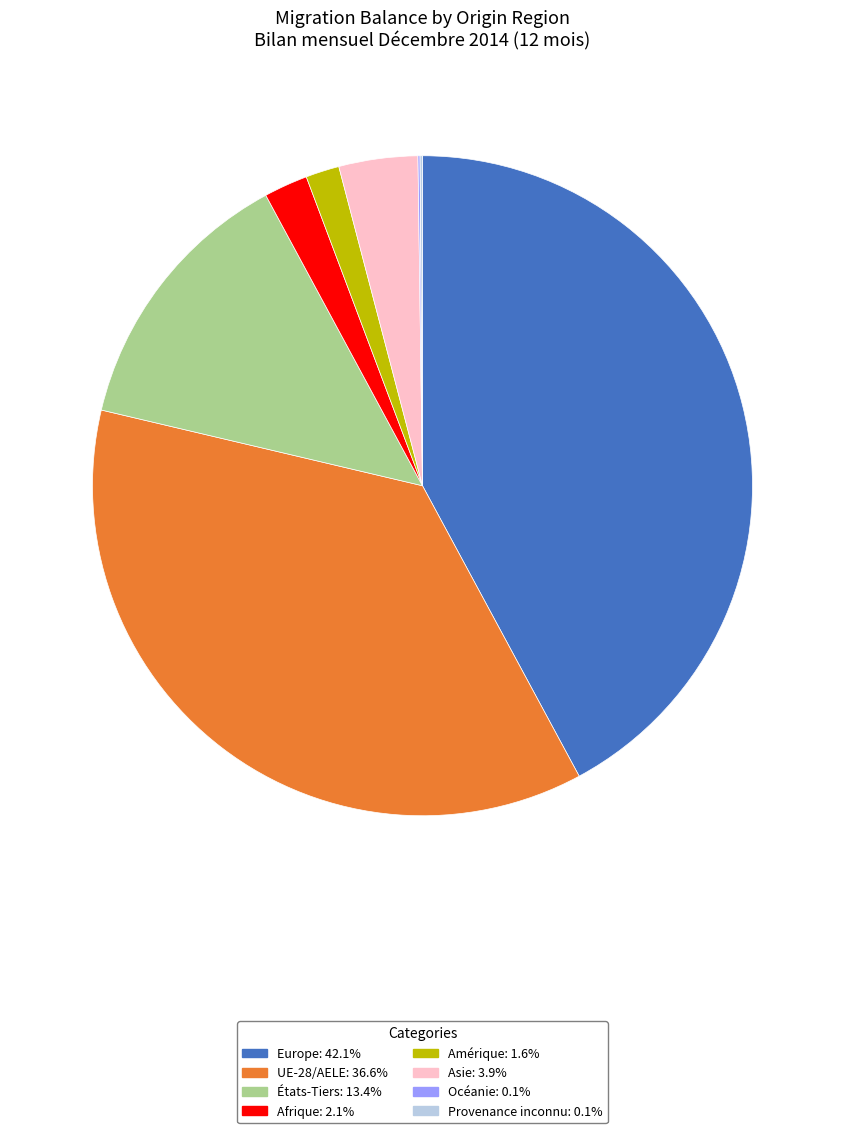

True or false: UE-28/AELE accounts for 46% of the total.

False